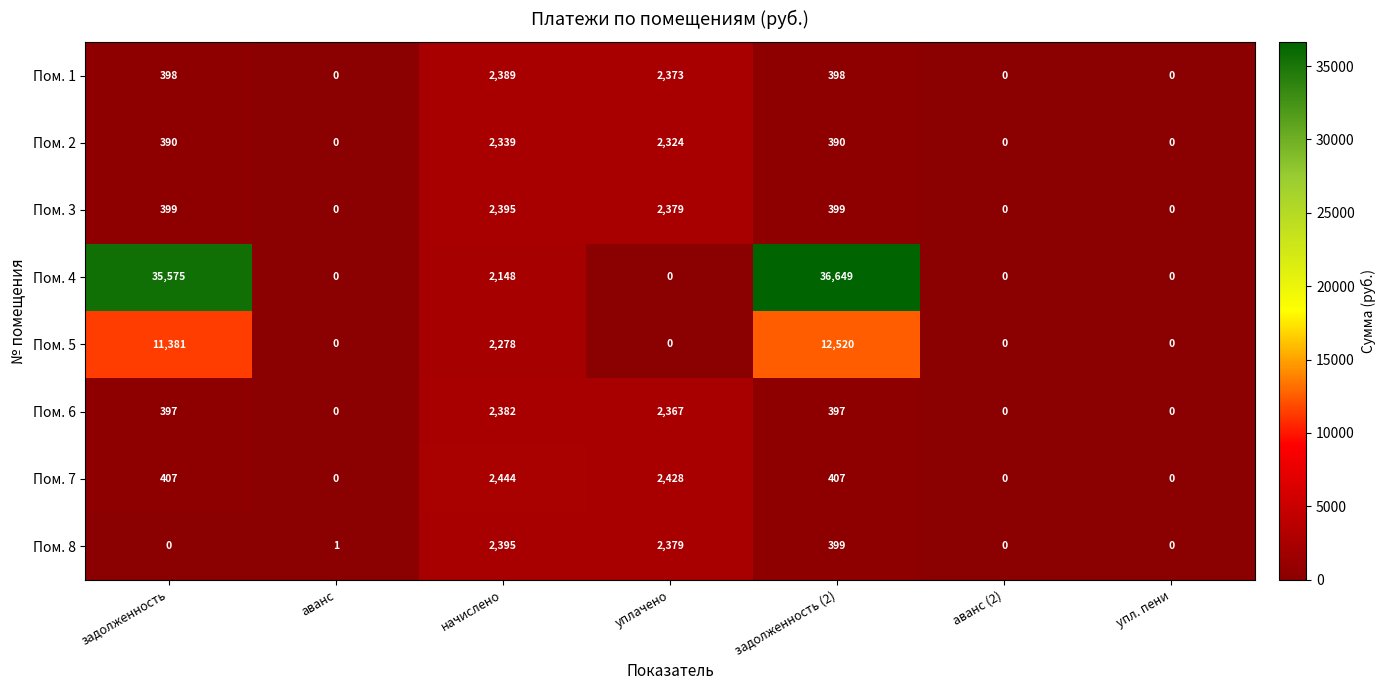

Which category has the highest value in the Пом. 3 series?

начислено